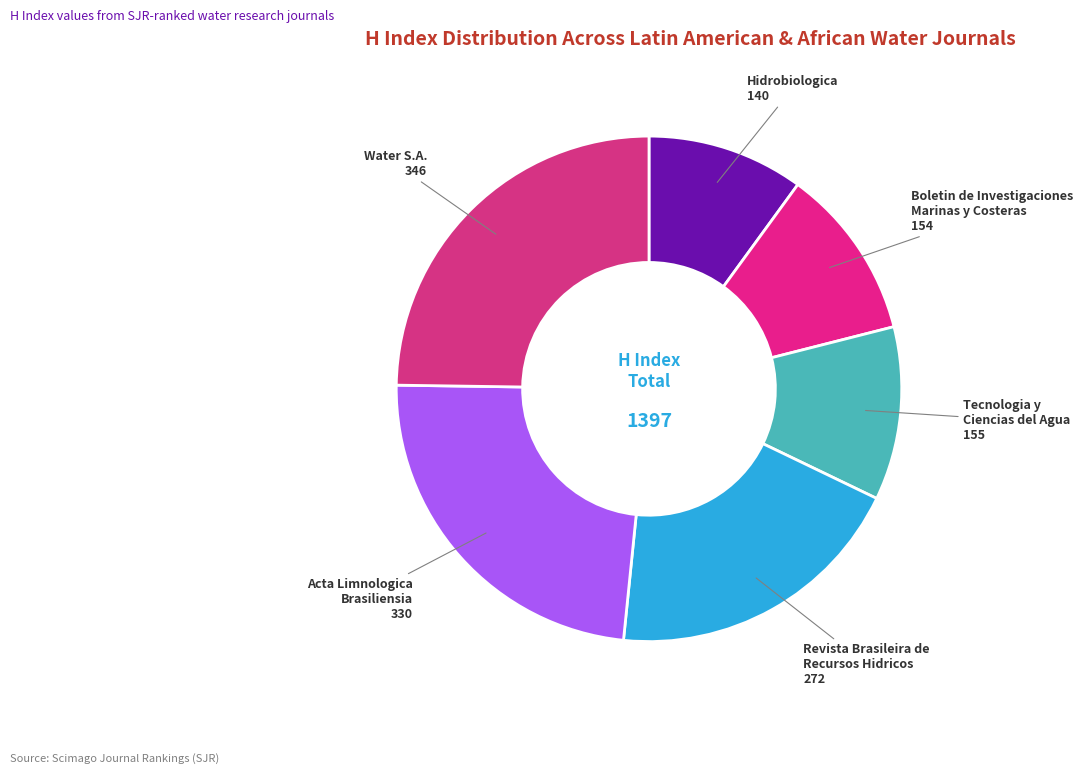

Is there a majority slice in this chart?

No